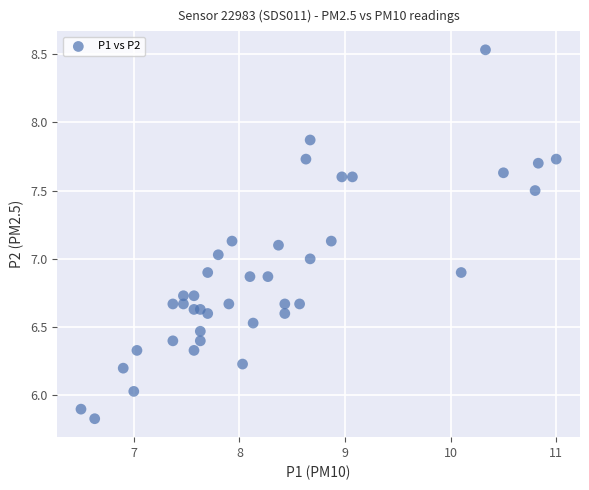

What is the range of X values (max minus min)?

4.5